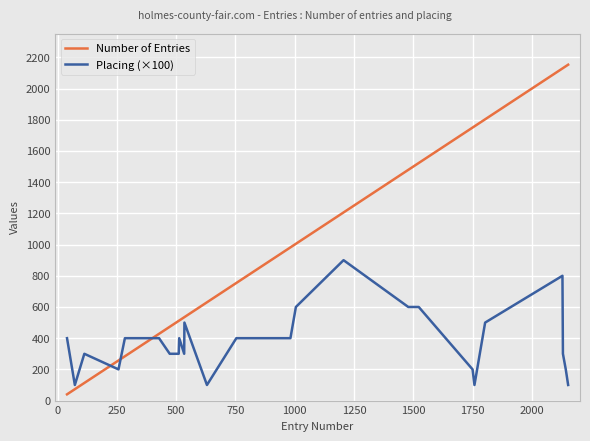

Which series has the largest total across all categories?

Number of Entries